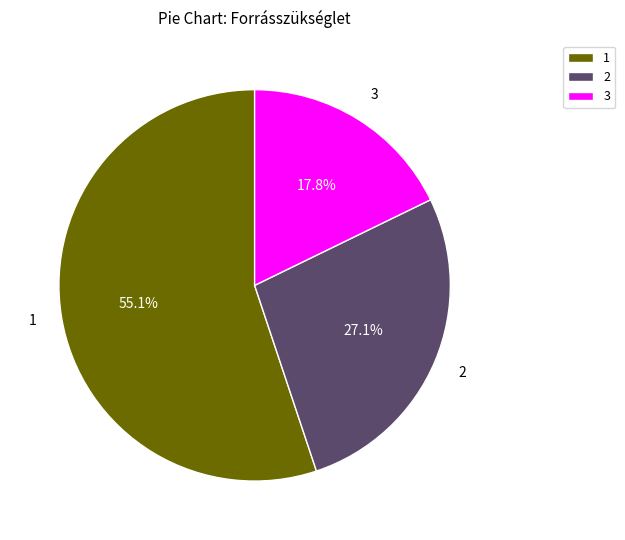

How many slices are in this pie chart?

3